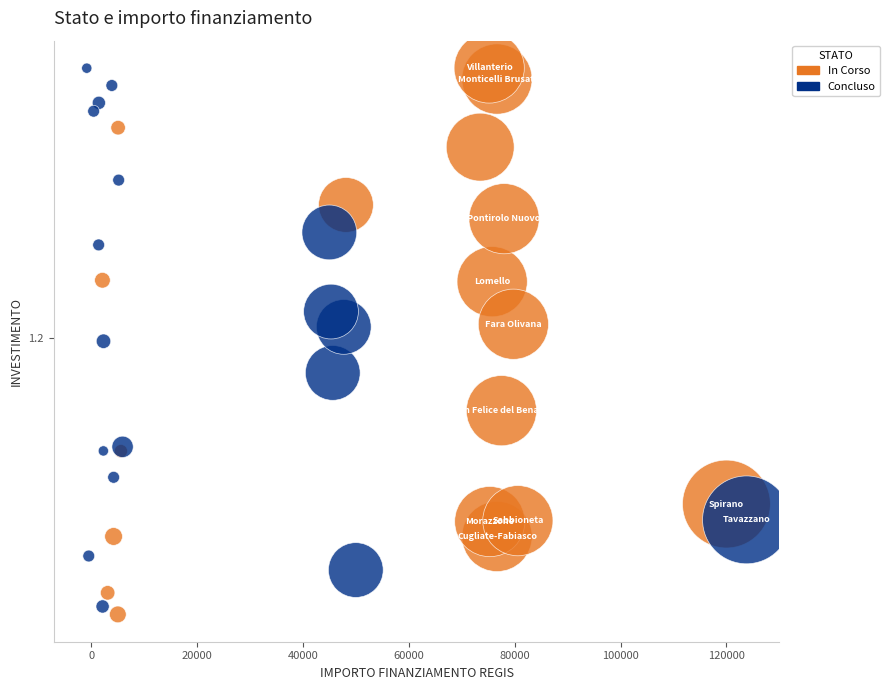

What are all the series names shown in the legend?

In Corso, Concluso